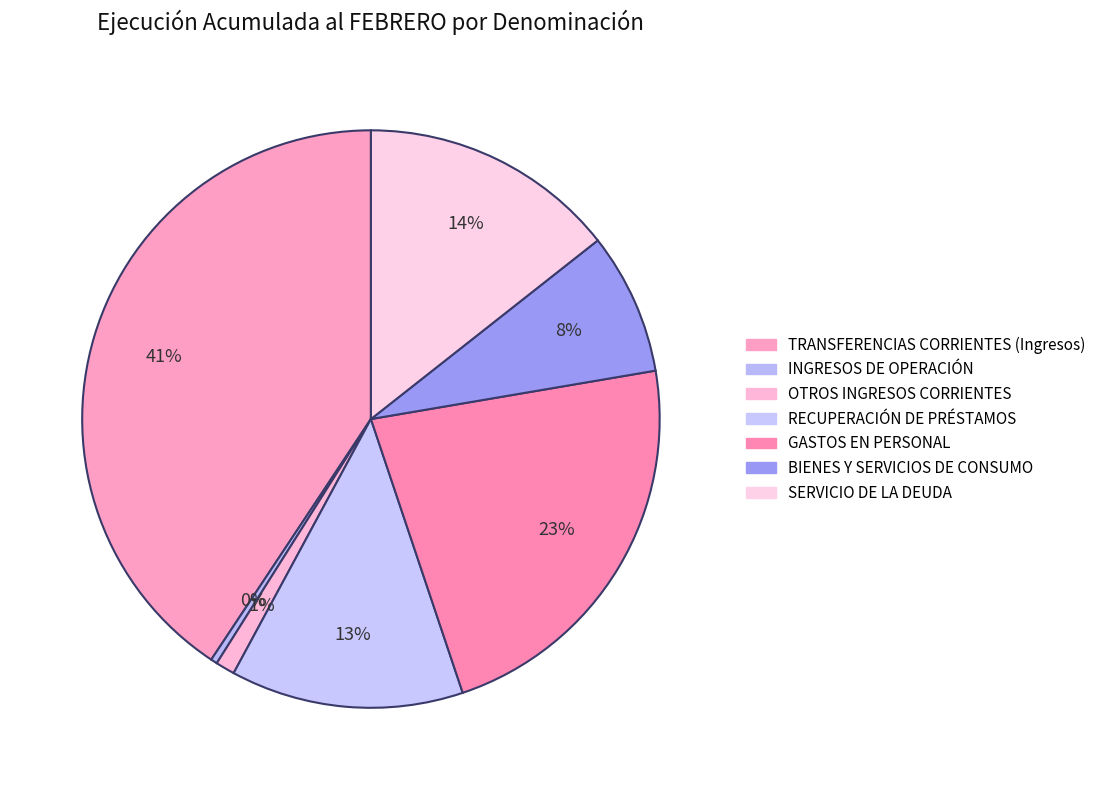

Count the number of slices in the pie.

7